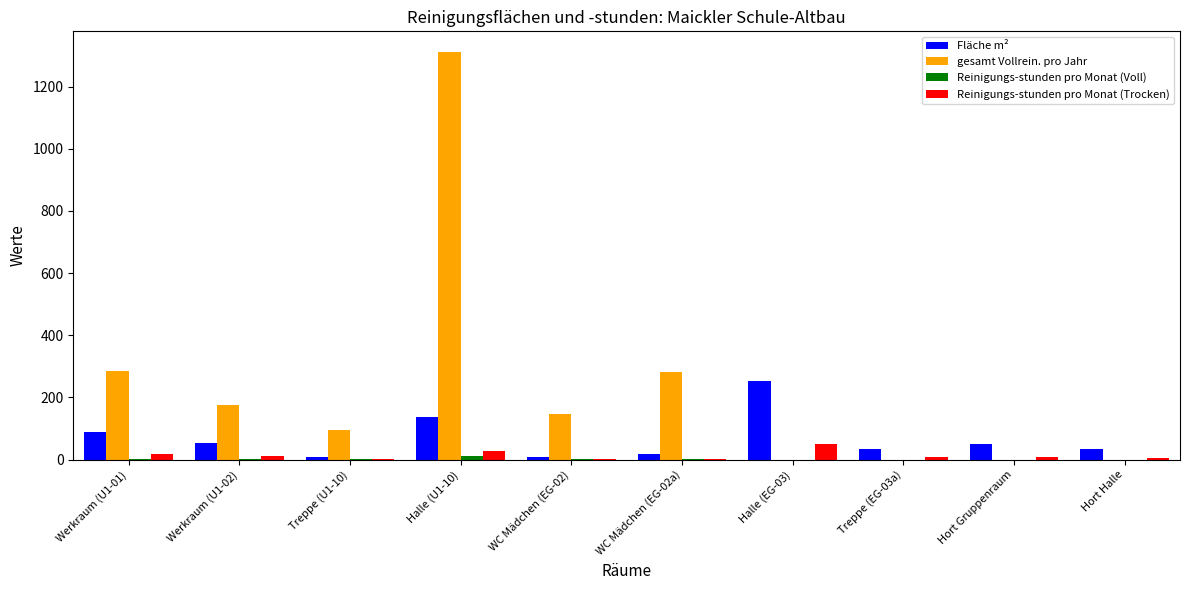

The Fläche m² series shows 49.0 at Hort Gruppenraum. True or false?

True